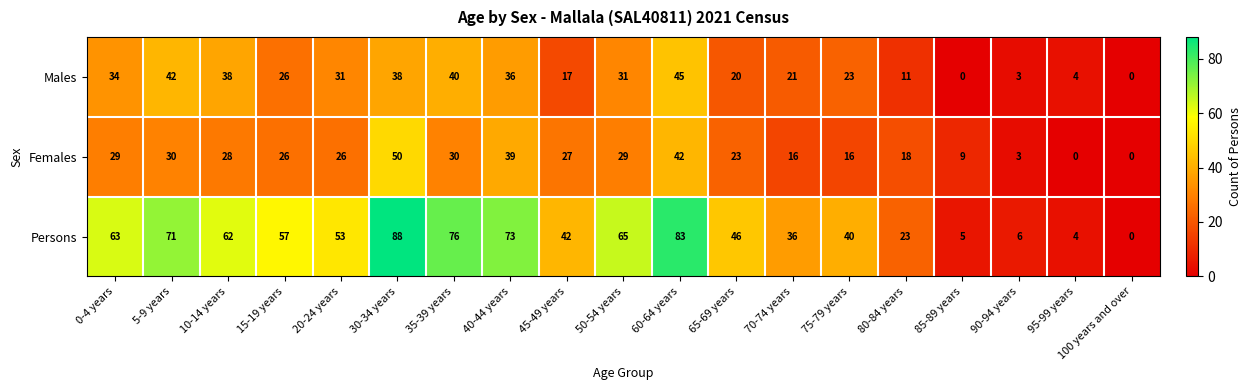

What value does the Persons series have at 60-64 years, to the nearest 10?

80